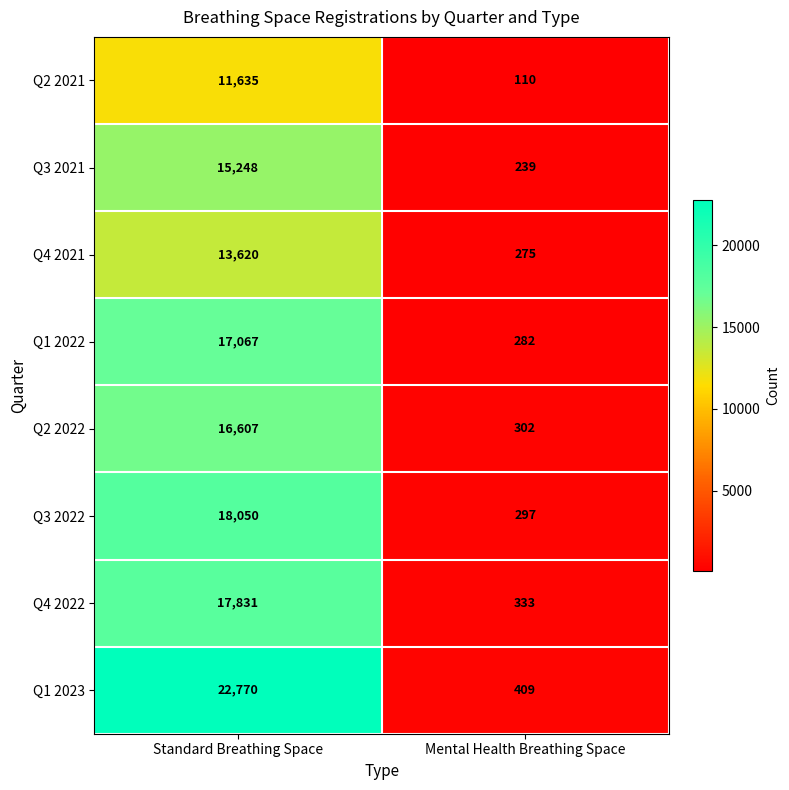

List the series in order of their peak value, highest first.

Q1 2023, Q3 2022, Q4 2022, Q1 2022, Q2 2022, Q3 2021, Q4 2021, Q2 2021